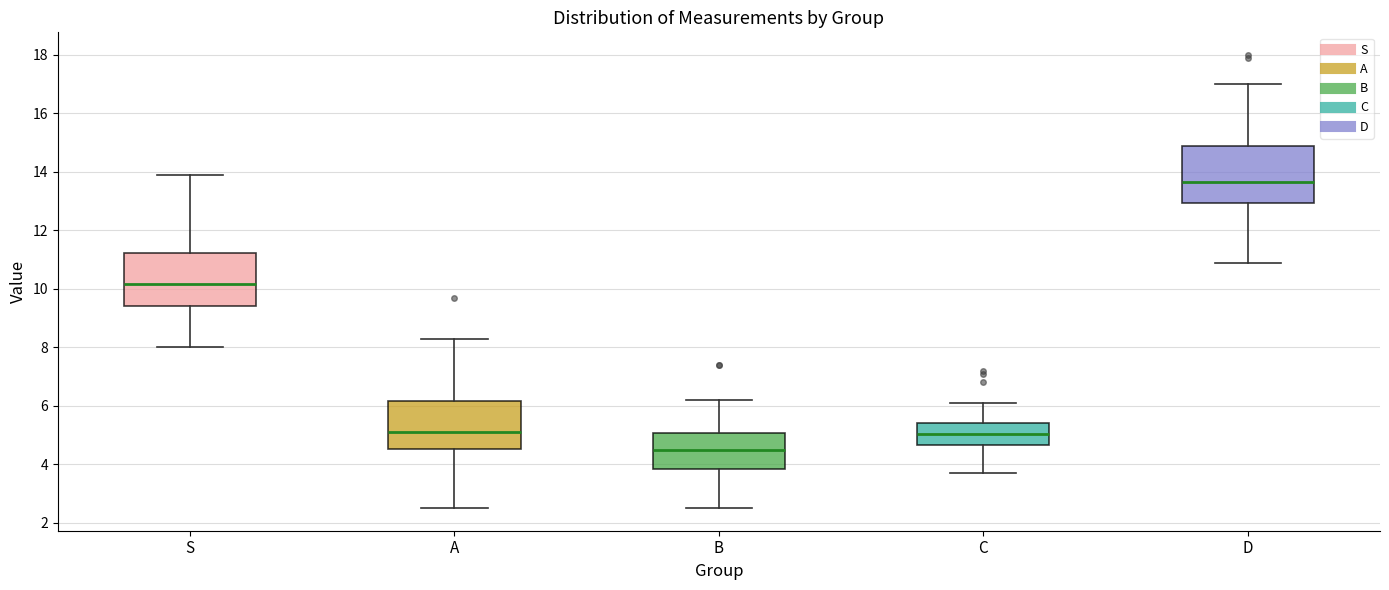

Reading left to right, transcribe this box plot: for each box, give where its median line is, the range the box spans, and where its two whiskers end, as read against the y-axis. The values are not printed on the chart, so give them approximately, as read against the axis.

S: median 10.2, box 9.4 to 11.2, whiskers 8.0 to 14.0
A: median 5.2, box 4.6 to 6.2, whiskers 2.6 to 8.4
B: median 4.6, box 3.8 to 5.0, whiskers 2.6 to 6.2
C: median 5.0, box 4.6 to 5.4, whiskers 3.8 to 6.2
D: median 13.6, box 13.0 to 15.0, whiskers 11.0 to 17.0